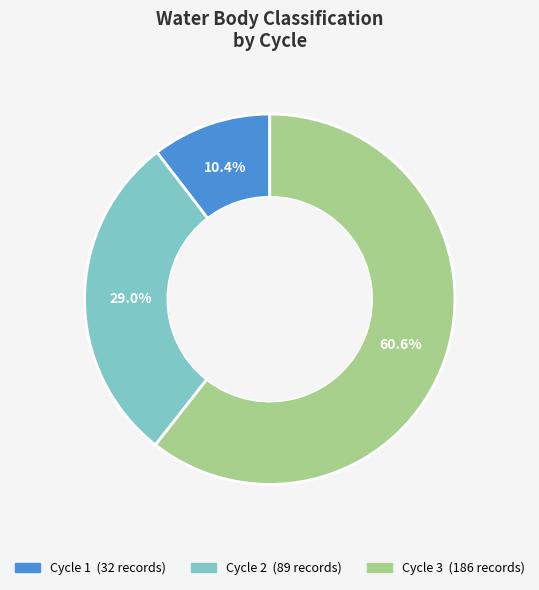

How many slices are in this pie chart?

3